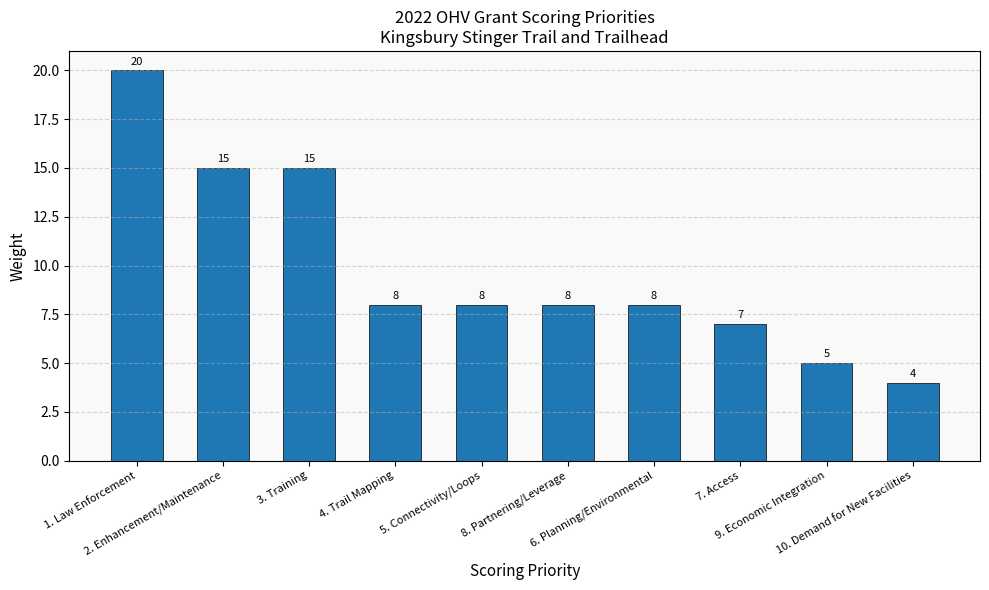

At which category does the chart reach its peak across all series?

1. Law Enforcement